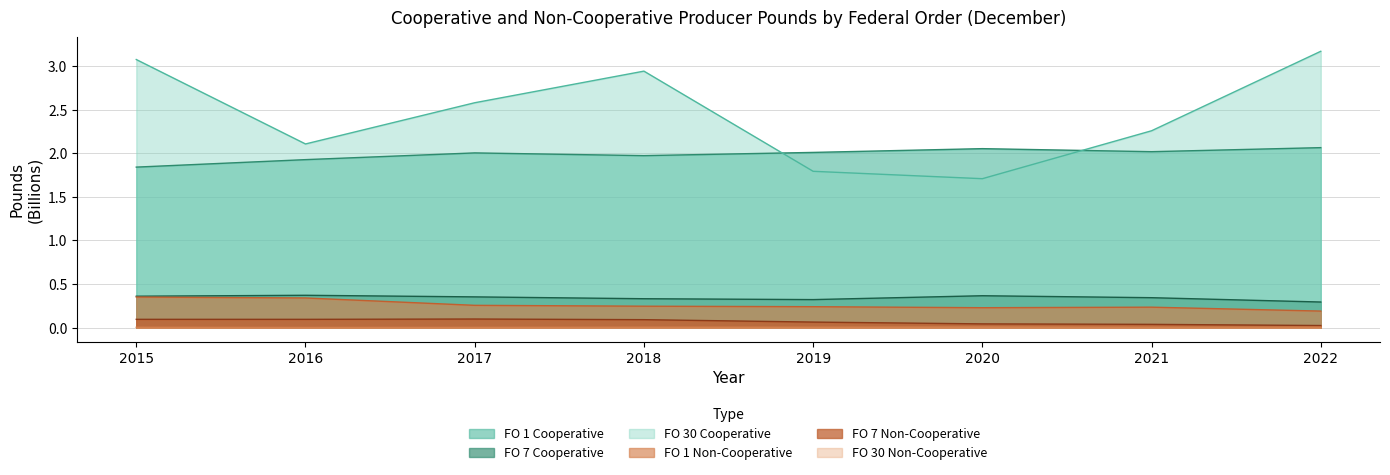

True or false: FO 1 Non-Cooperative and FO 7 Non-Cooperative intersect in this chart.

False